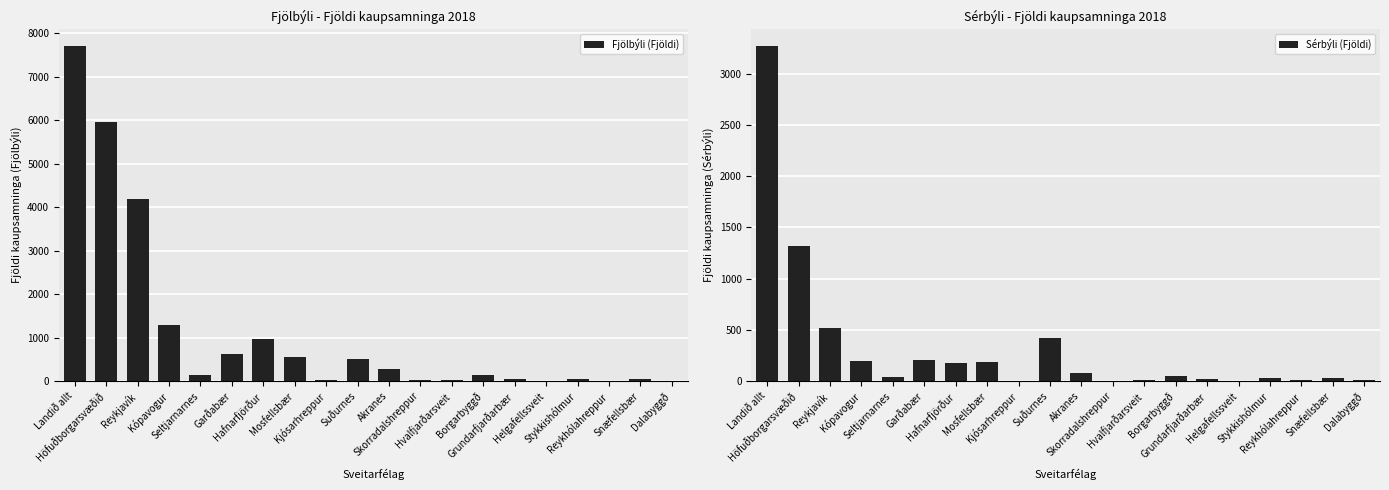

Between Akranes and Dalabyggð, which is larger?

Akranes